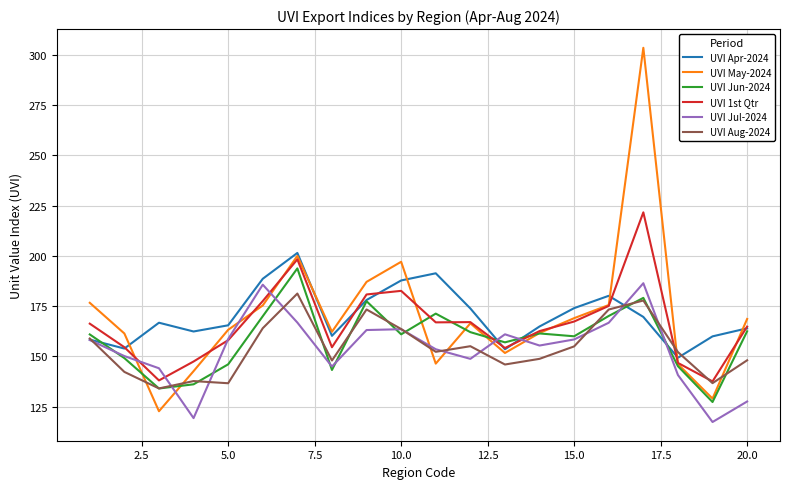

Which series has the largest range (max minus min)?

UVI May-2024